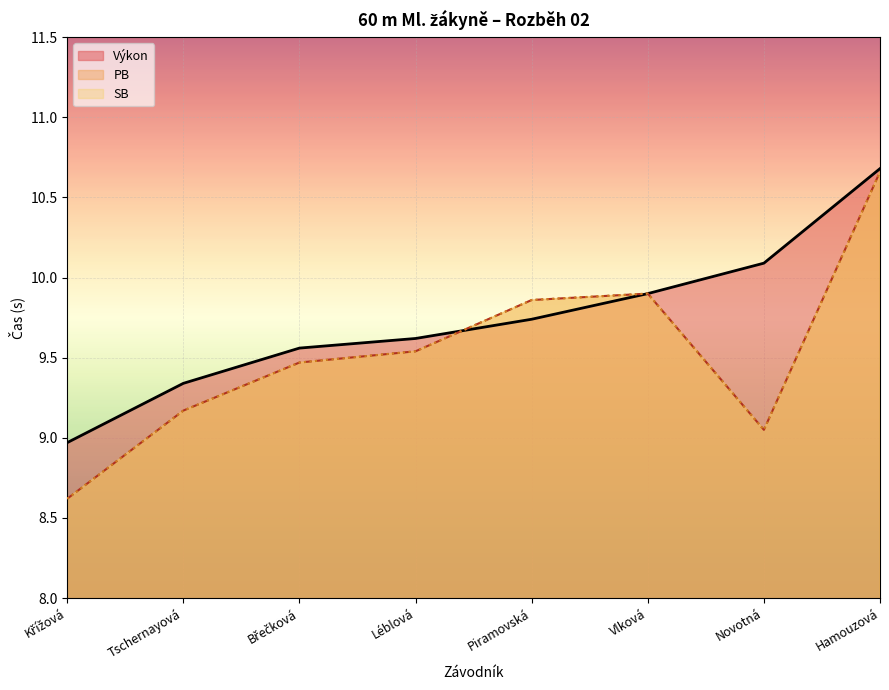

What is the maximum value for PB?

10.7